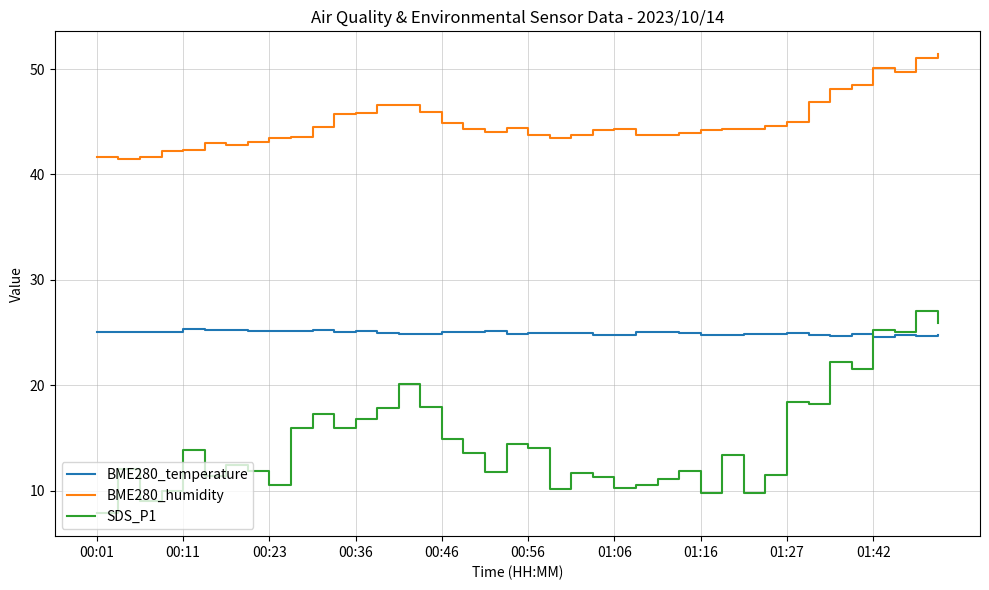

What is the minimum value for BME280_temperature?

24.6